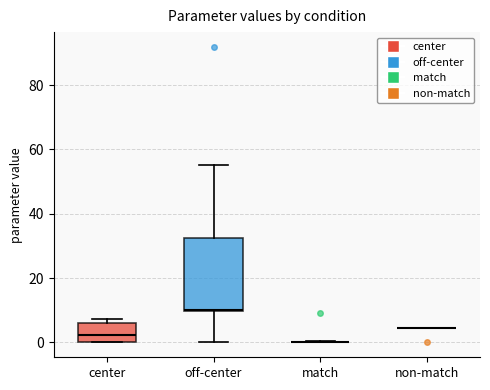

Reading left to right, read every box against the y-axis: the position of its median line, the range the box covers, and the ends of its whiskers. The values are not printed on the chart, so give them approximately, as read against the axis.

center: median 2, box 0 to 6, whiskers 0 to 8
off-center: median 10, box 10 to 32, whiskers 0 to 56
match: box collapsed to a line at 0, whiskers 0 to 0
non-match: box collapsed to a line at 4, whiskers 4 to 4